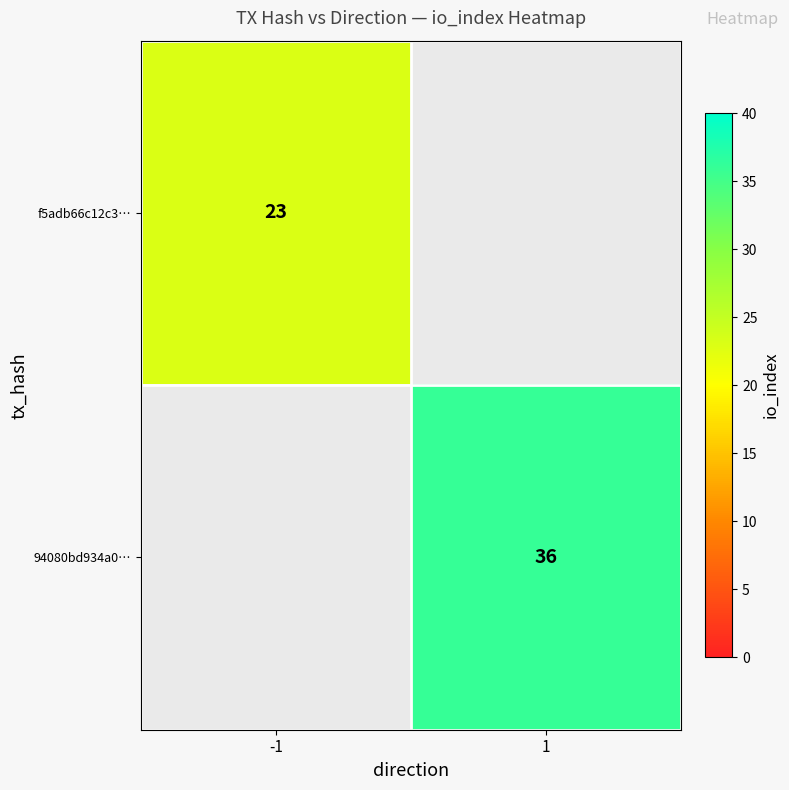

Is it true that 94080bd934a0… equals 36 at 1?

True